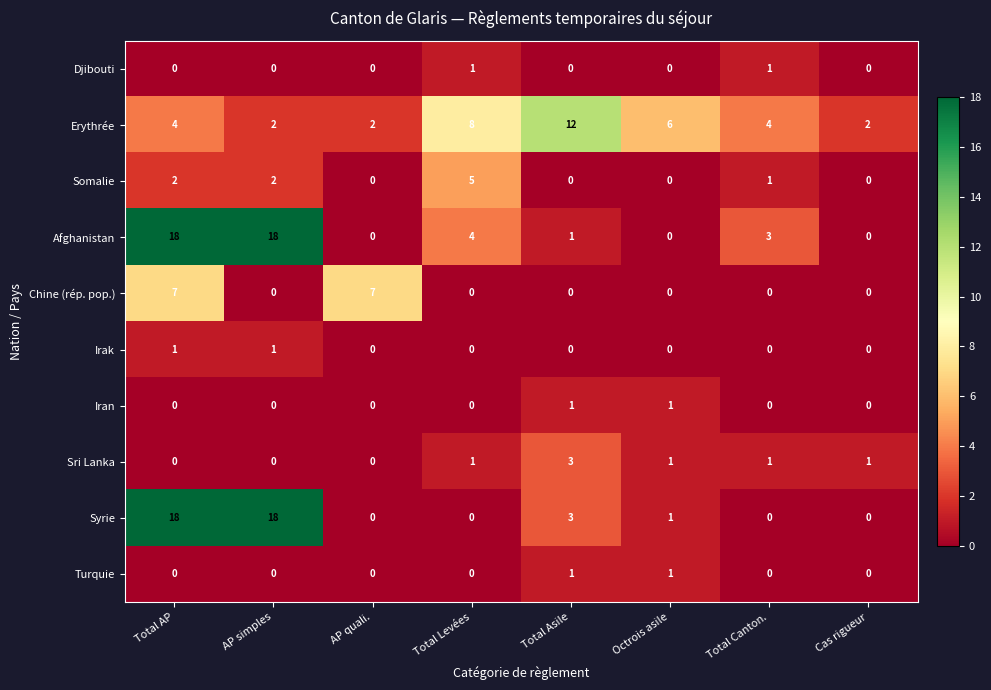

What is the sum of all Afghanistan values?

44